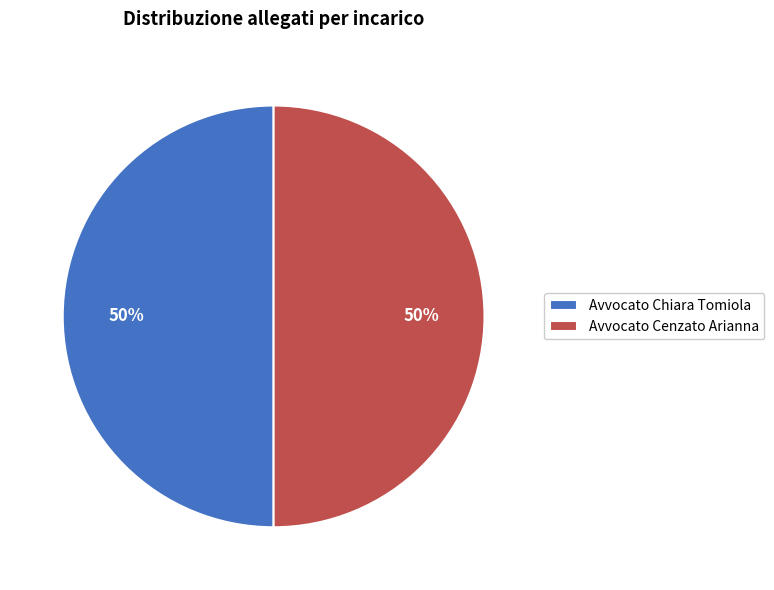

To the nearest percent, what portion does Avvocato Chiara Tomiola represent?

50%